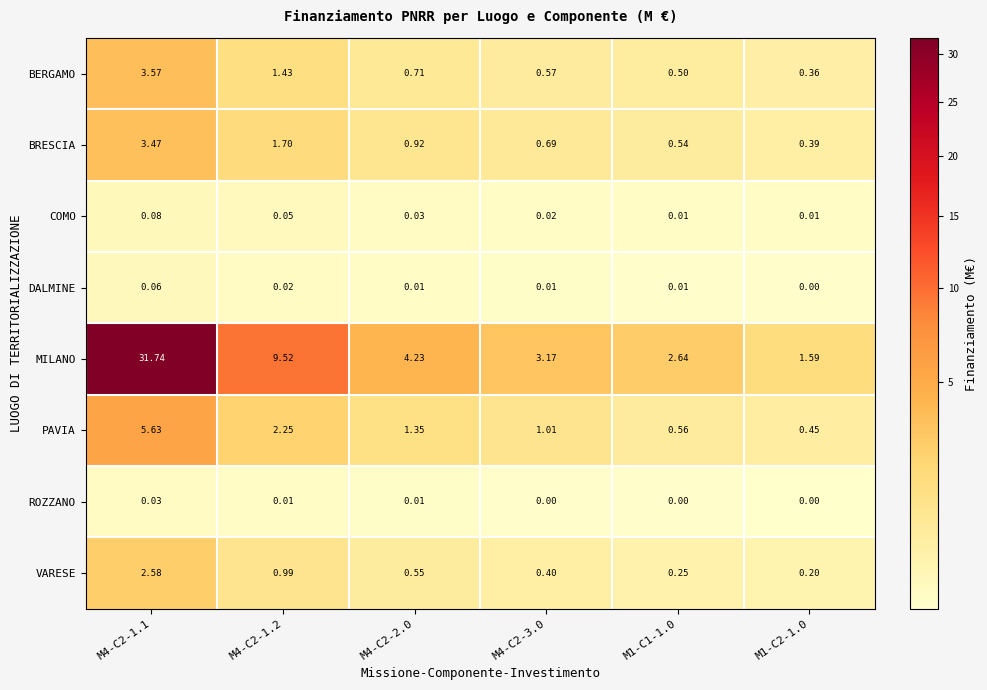

Which series has the widest spread of values?

MILANO